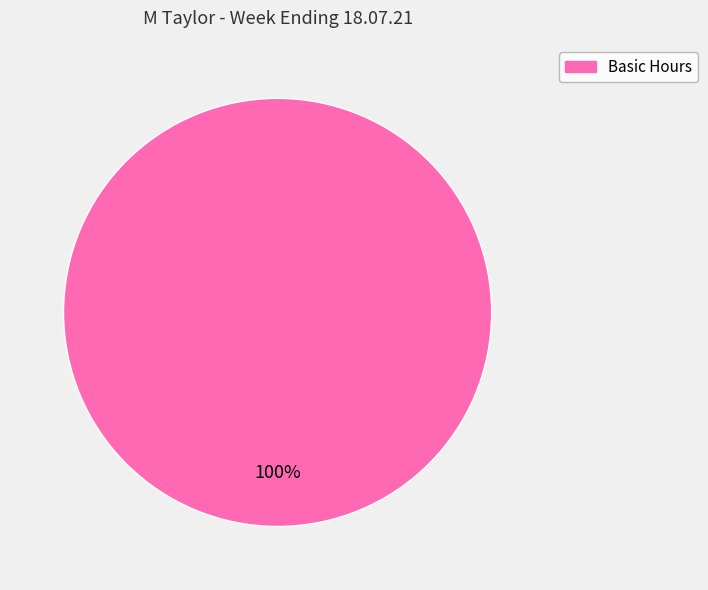

Does any single category account for the majority?

Yes